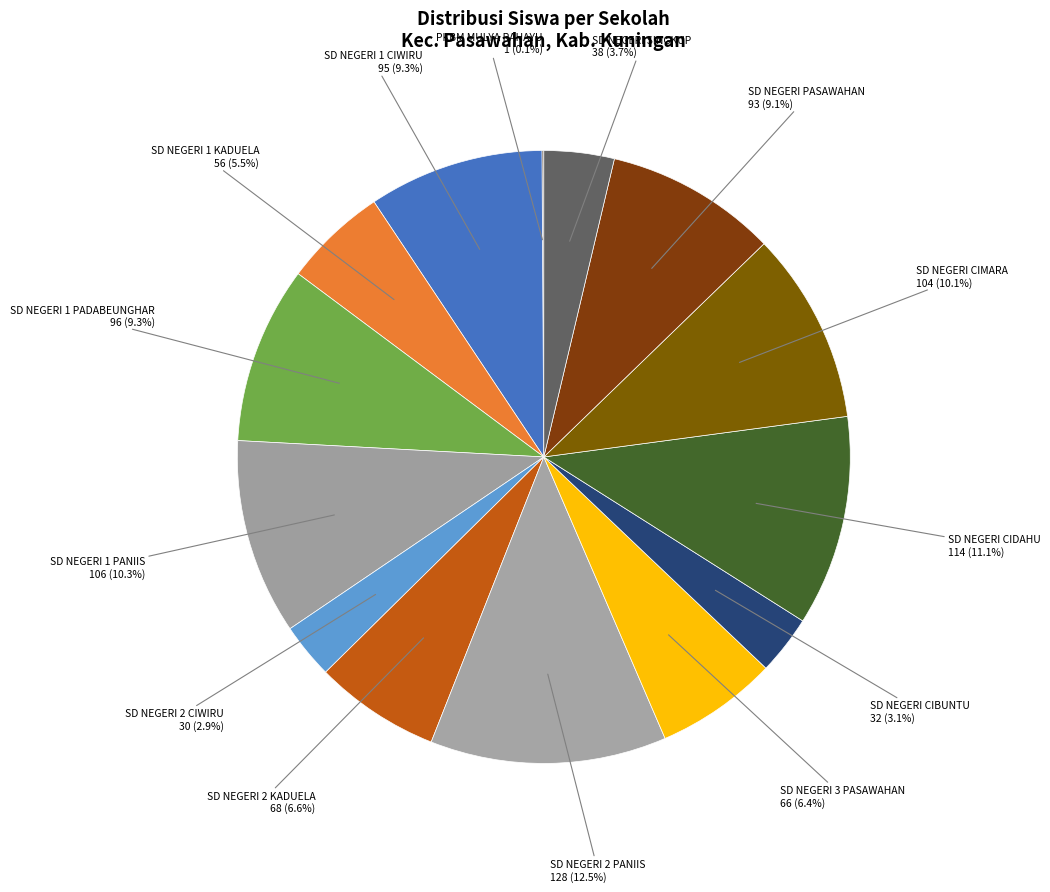

Which category has the biggest portion of the pie?

SD NEGERI 2 PANIIS